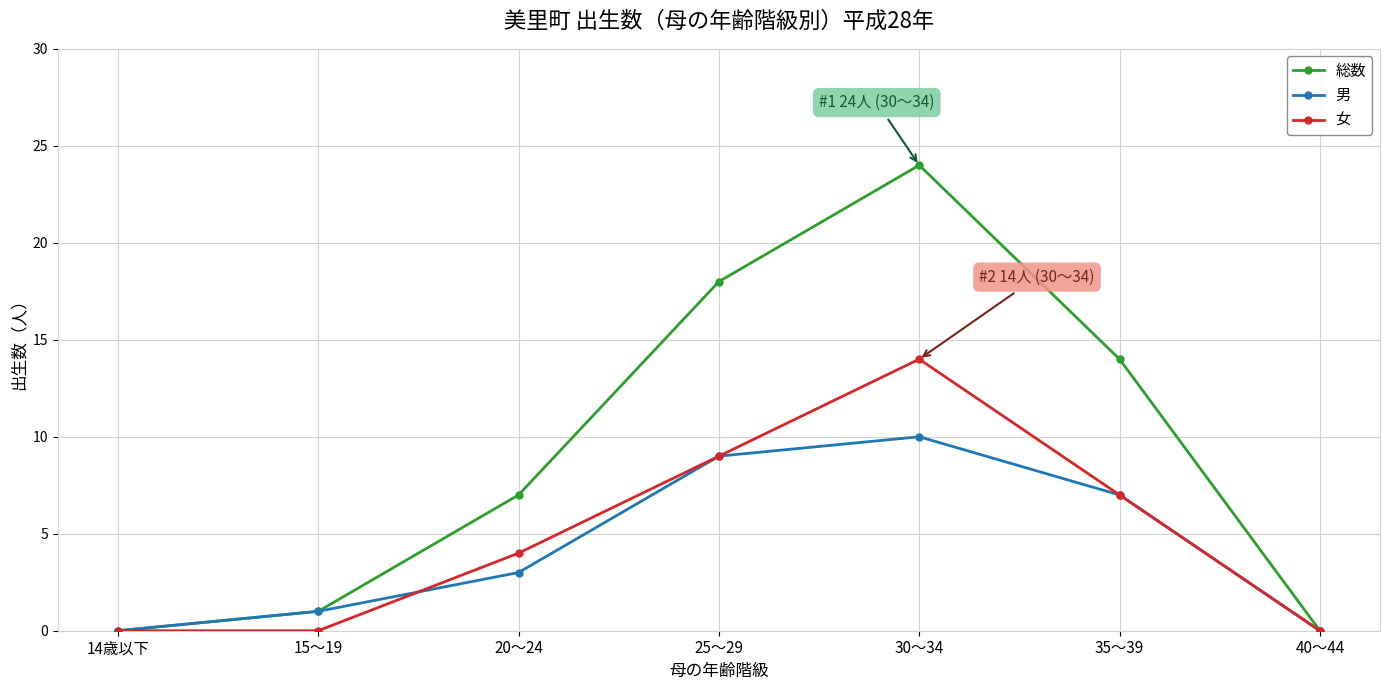

True or false: 総数 has more than 2 interior local peaks.

False